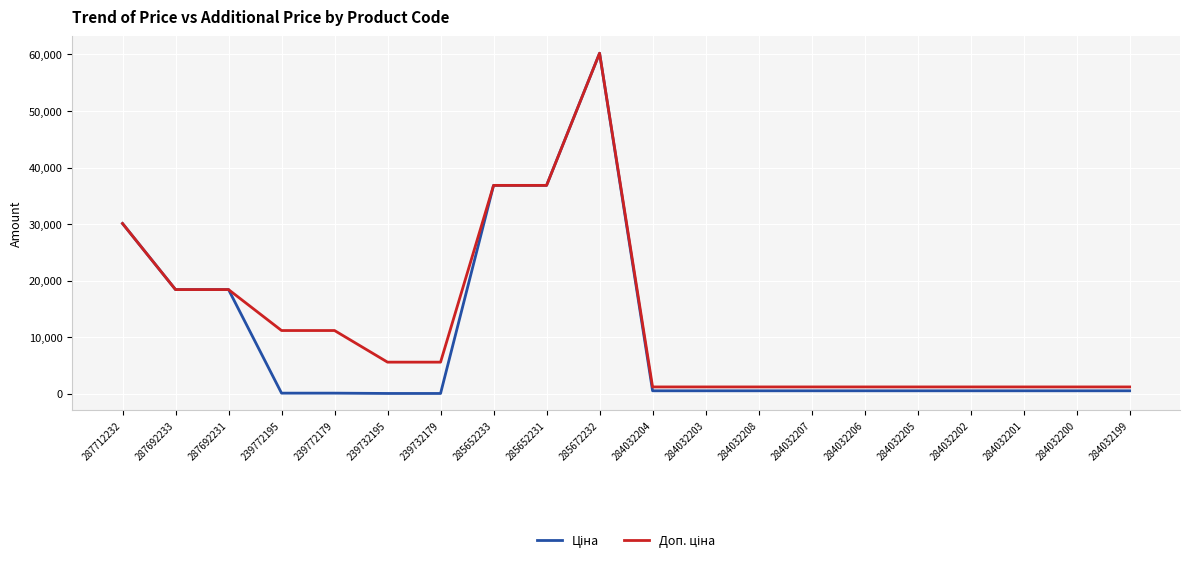

What is the total value across all series at 287692233?

36841.7